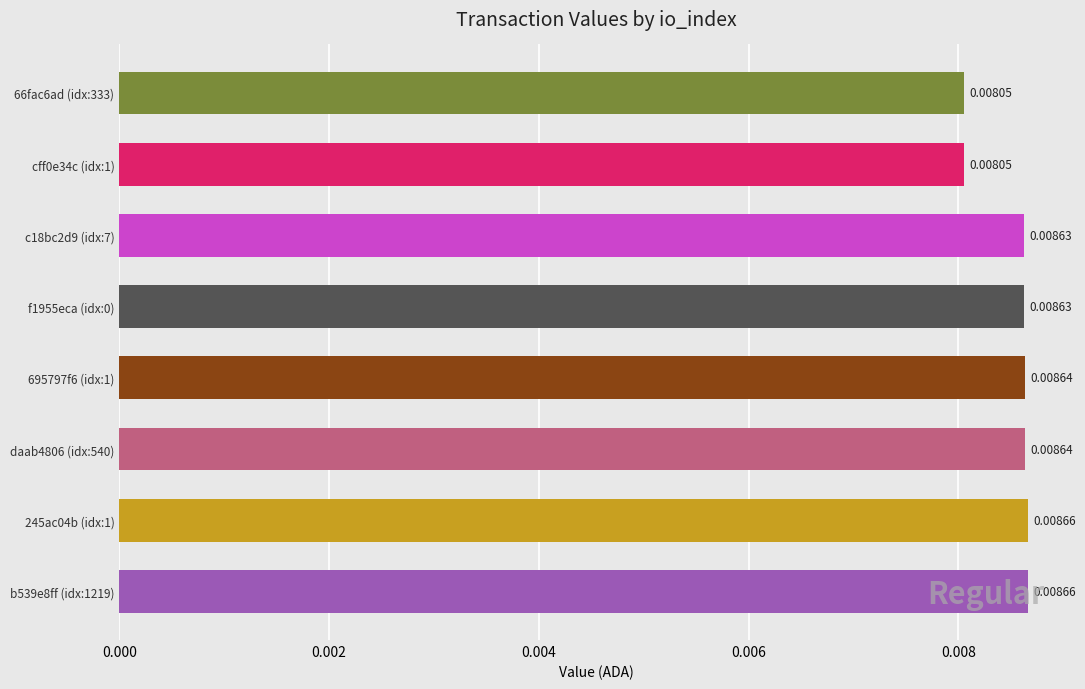

Between 66fac6ad (idx:333) and c18bc2d9 (idx:7), which is larger?

c18bc2d9 (idx:7)